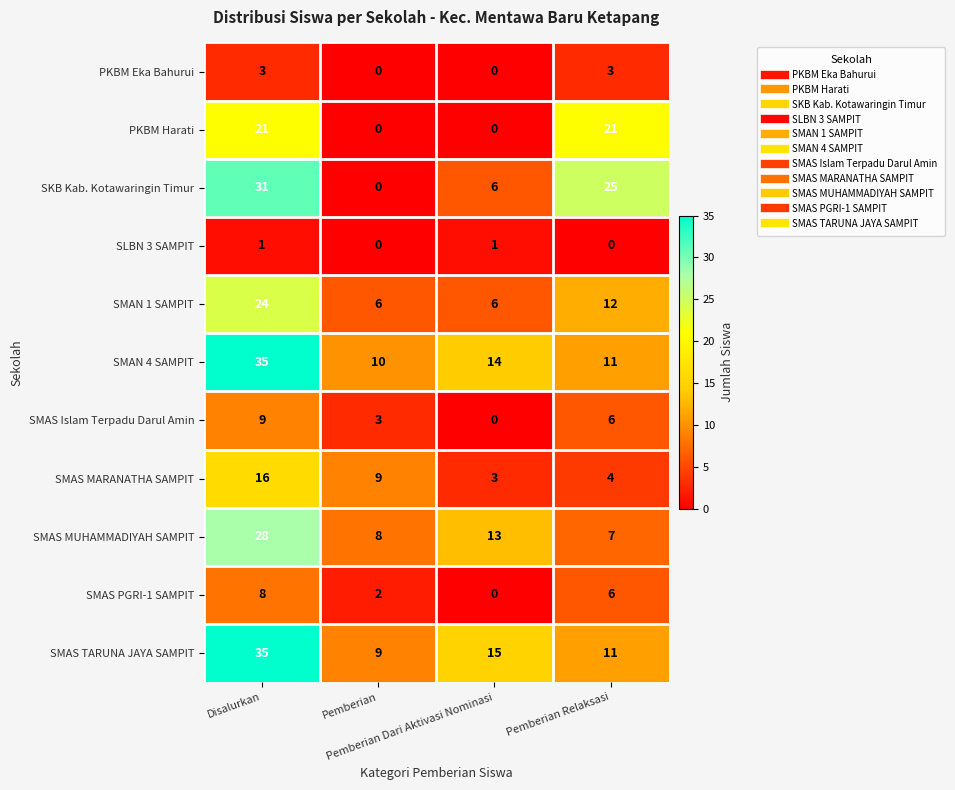

Which series changed the most between Disalurkan and Pemberian?

SKB Kab. Kotawaringin Timur